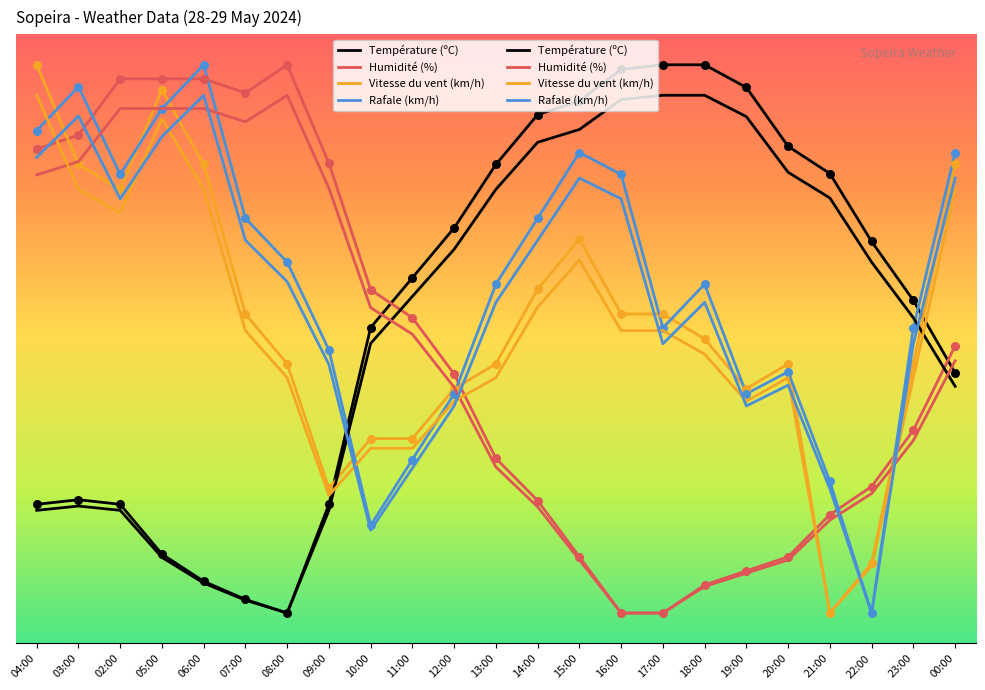

Is the value of Température (ºC) at 20:00 greater than the value of Humidité (%) at 19:00?

Yes